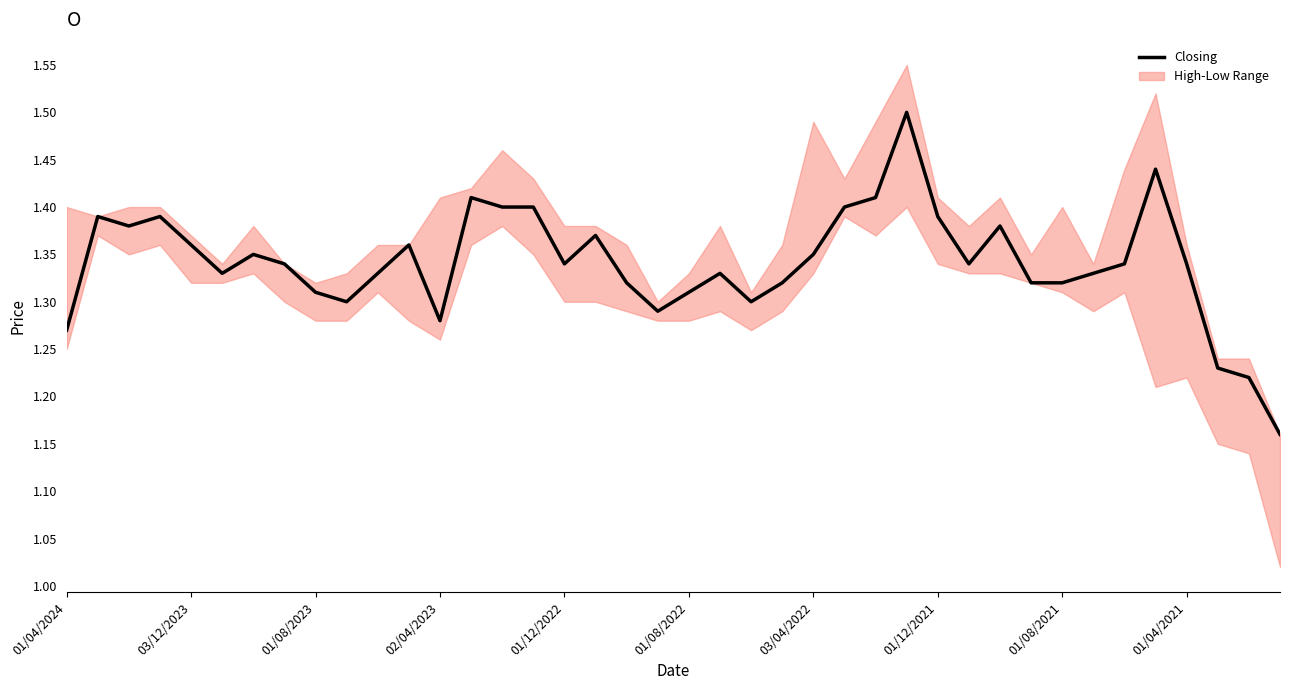

The chart shows a value of 1.3 at 23. True or false?

True